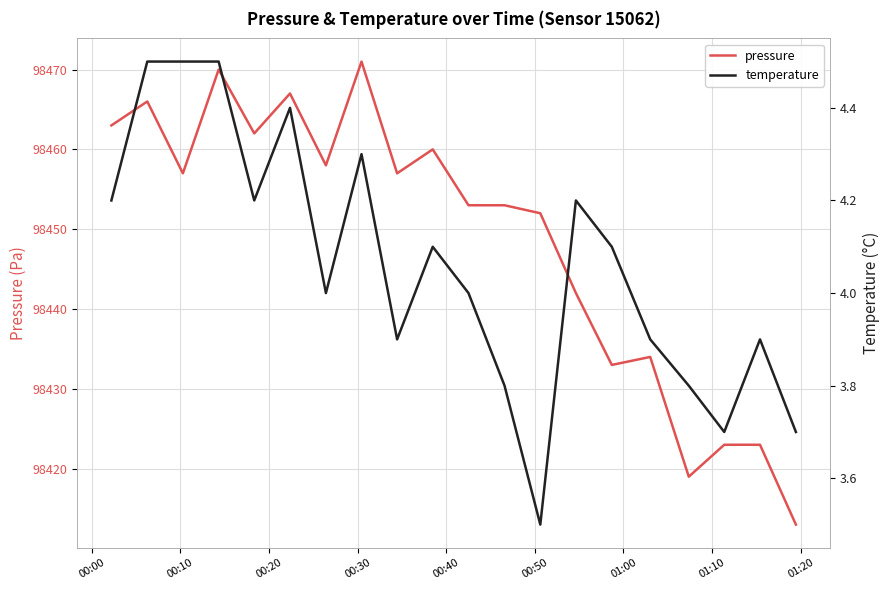

What is the highest value of the pressure series?

98471